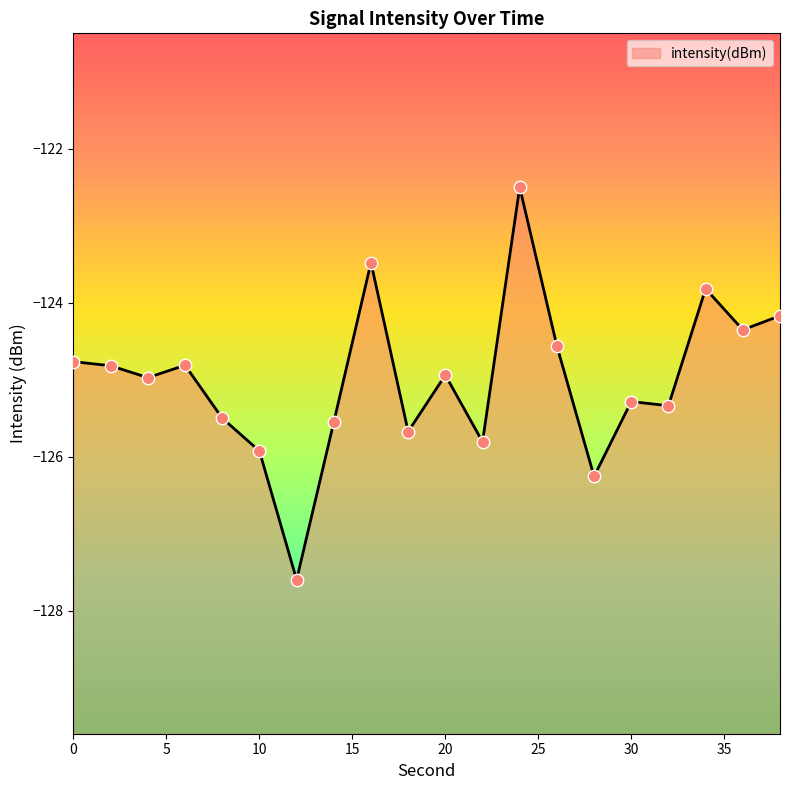

Between 28 and 22, which is larger?

22